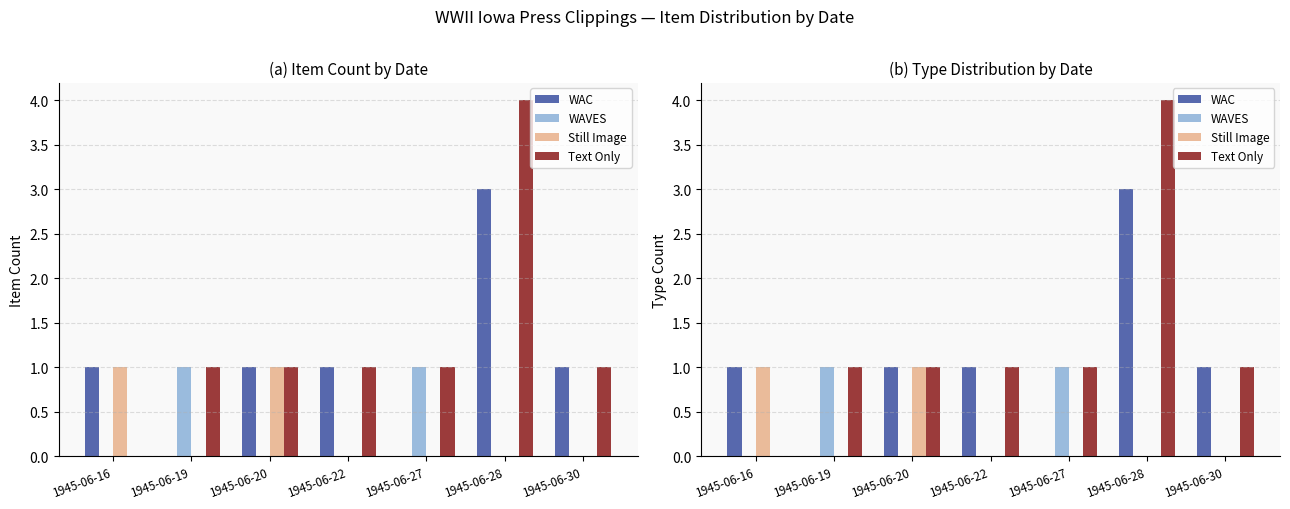

At how many categories does at least one series exceed 3?

1